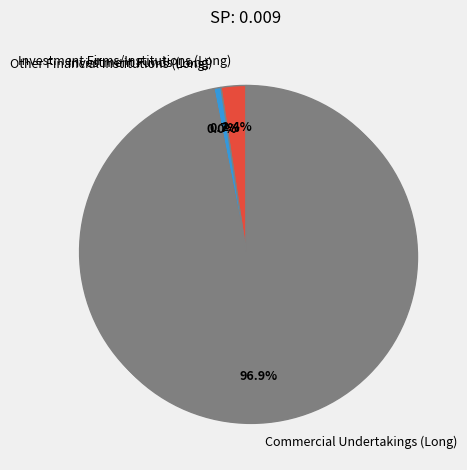

True or false: Commercial Undertakings (Long) accounts for 97% of the total.

True